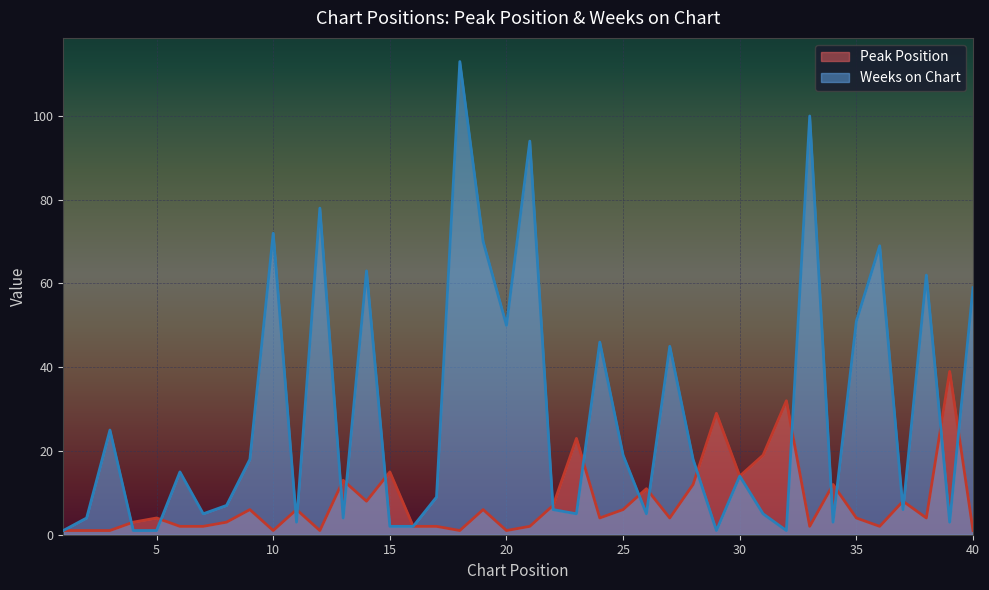

Reading left to right, what are all the values shown in this chart?

Peak Position: 1=1	2=1	3=1	4=3	5=4	6=2	7=2	8=3	9=6	10=1	11=6	12=1	13=13	14=8	15=15	16=2	17=2	18=1	19=6	20=1	21=2	22=7	23=23	24=4	25=6	26=11	27=4	28=12	29=29	30=14	31=19	32=32	33=2	34=12	35=4	36=2	37=8	38=4	39=39	40=1
Weeks on Chart: 1=1	2=4	3=25	4=1	5=1	6=15	7=5	8=7	9=18	10=72	11=3	12=78	13=4	14=63	15=2	16=2	17=9	18=113	19=70	20=50	21=94	22=6	23=5	24=46	25=19	26=5	27=45	28=18	29=1	30=14	31=5	32=1	33=100	34=3	35=51	36=69	37=6	38=62	39=3	40=59